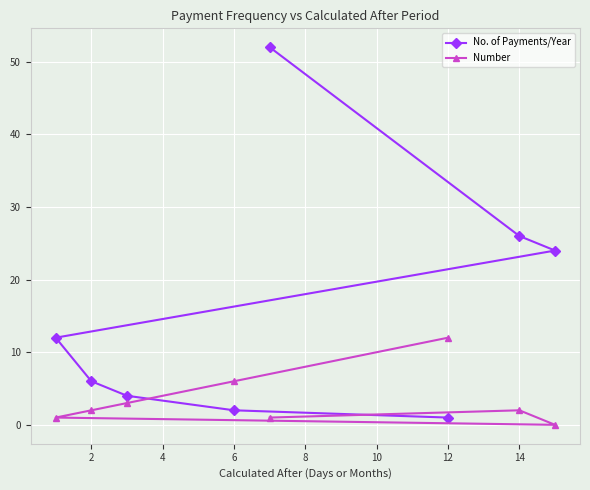

What is the difference between the maximum and second lowest values in the Number series?

11